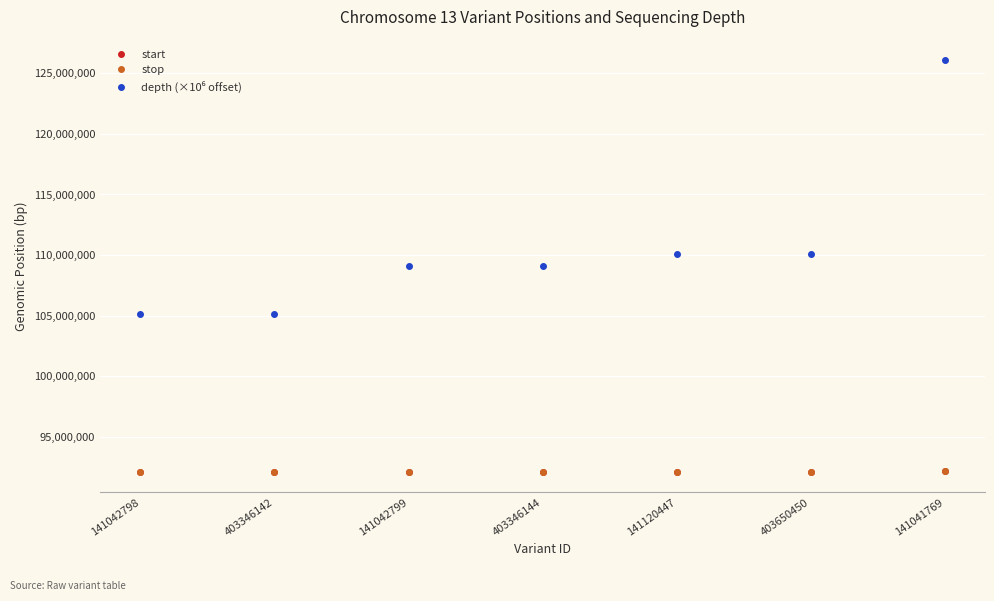

Is this an area chart (filled region under the line)?

No